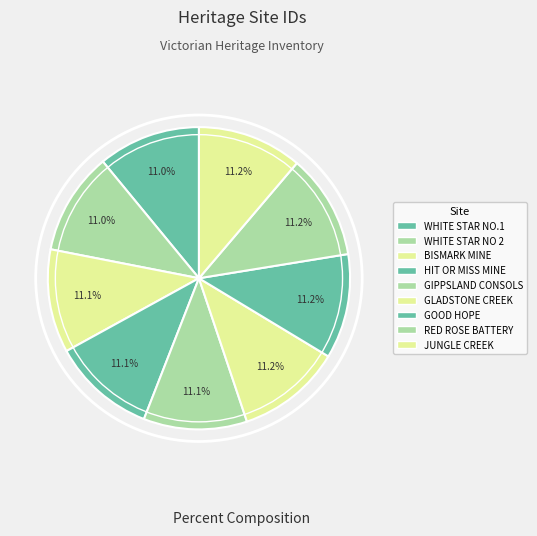

How many slices are in this pie chart?

9